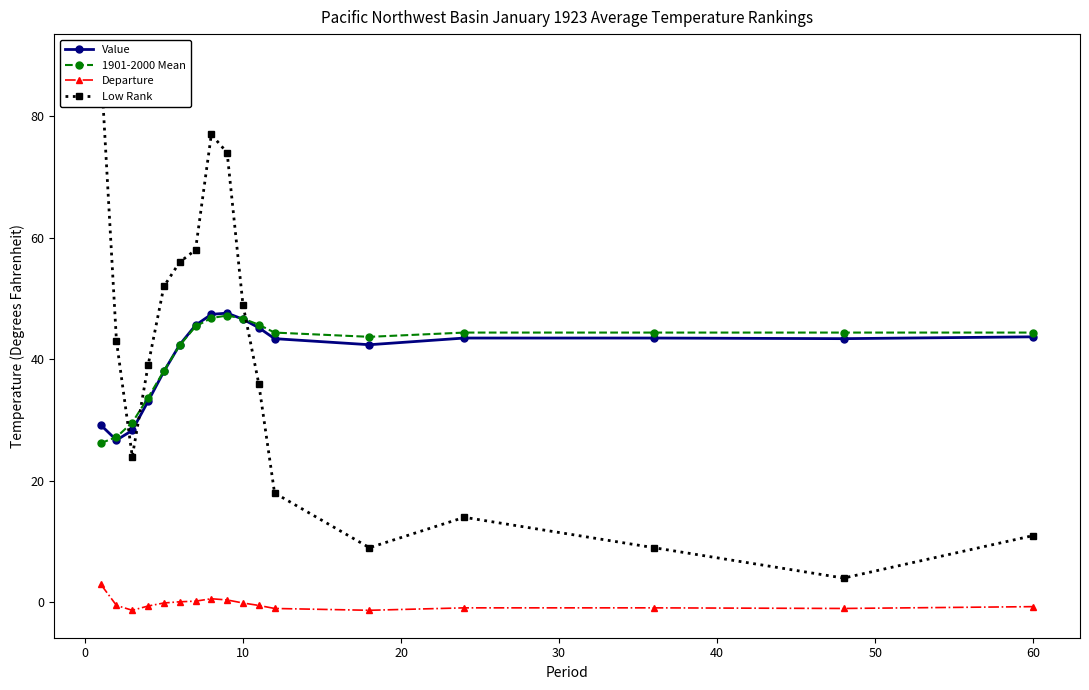

Which series has the widest spread of values?

Low Rank